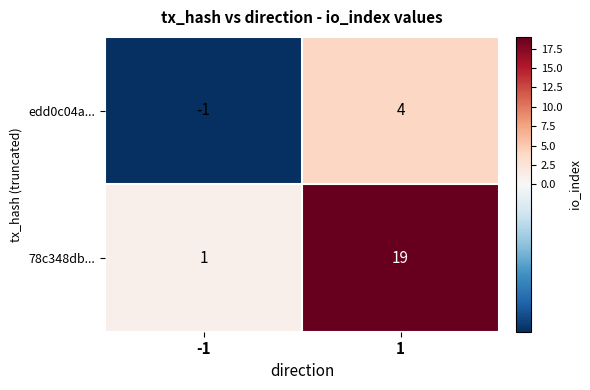

What is the greatest value displayed?

19